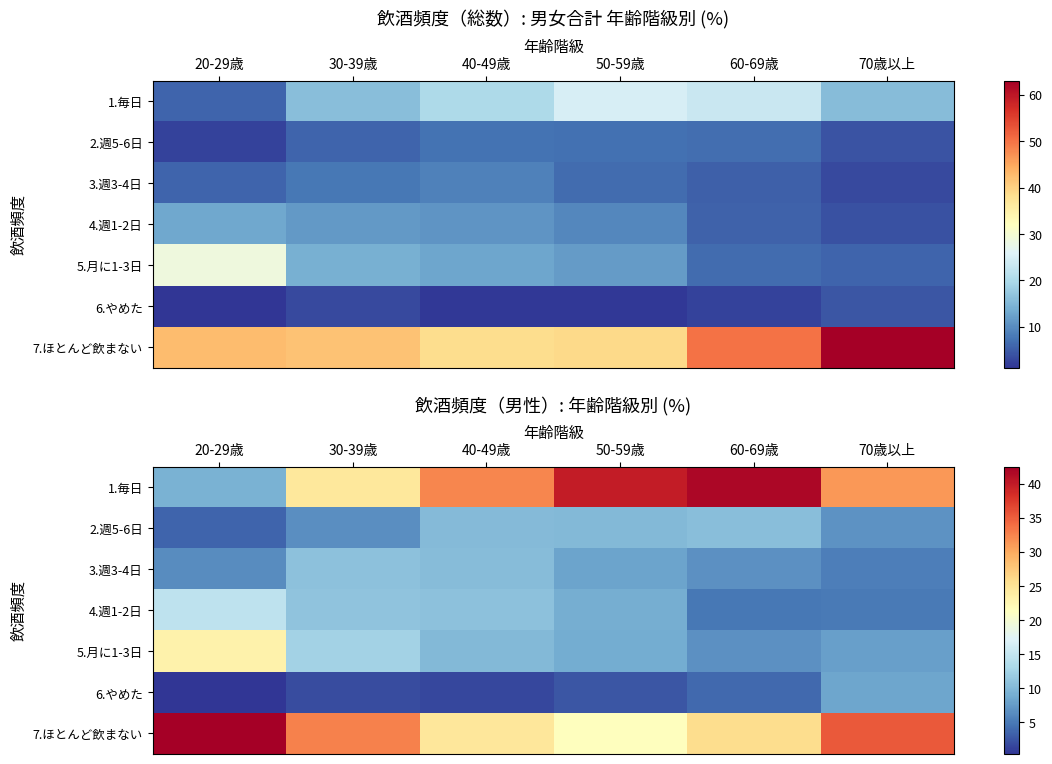

At which category is the sum across all series the highest?

20-29歳